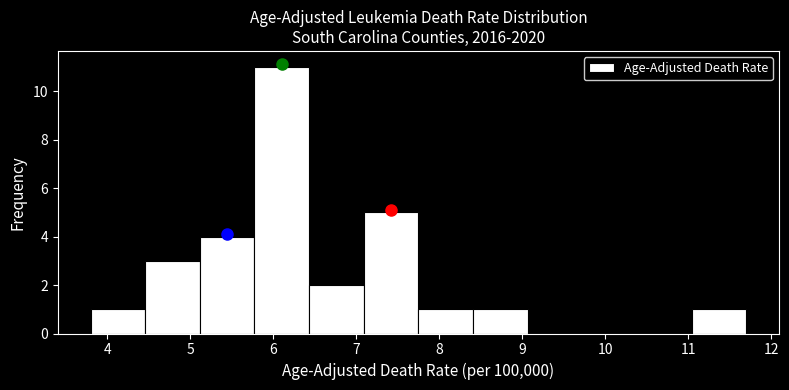

Reading left to right, transcribe this chart: for each bar, give the range it covers on the x-axis and its height. Neither the bar edges nor the heights are printed on the chart, so give them approximately, as read against the axes.

3.8 to 4.5: 1
4.5 to 5.1: 3
5.1 to 5.8: 4
5.8 to 6.4: 11
6.4 to 7.1: 2
7.1 to 7.8: 5
7.8 to 8.4: 1
8.4 to 9.1: 1
9.1 to 9.7: 0
9.7 to 10.4: 0
10.4 to 11.0: 0
11.0 to 11.7: 1